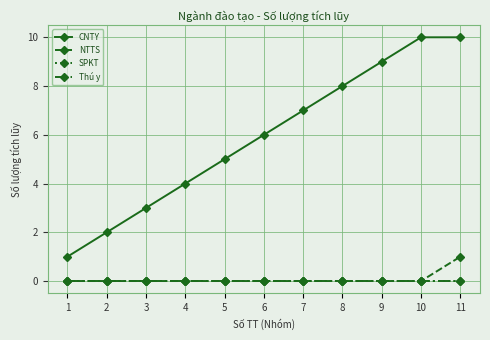

Is this an area chart (filled region under the line)?

No